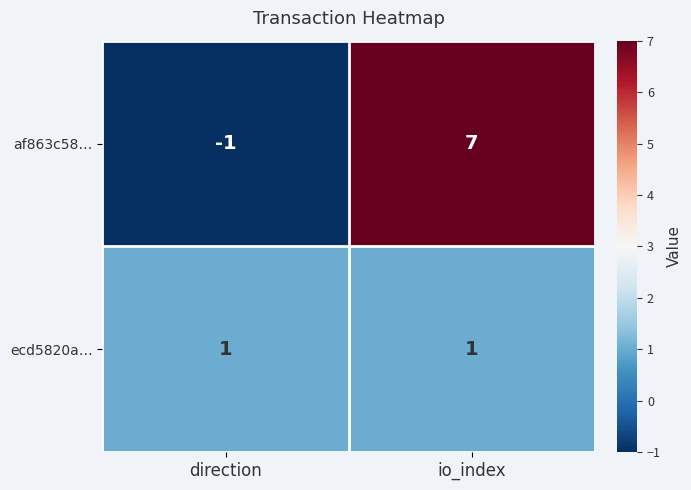

List the series in order of their overall mean, highest first.

af863c58…, ecd5820a…